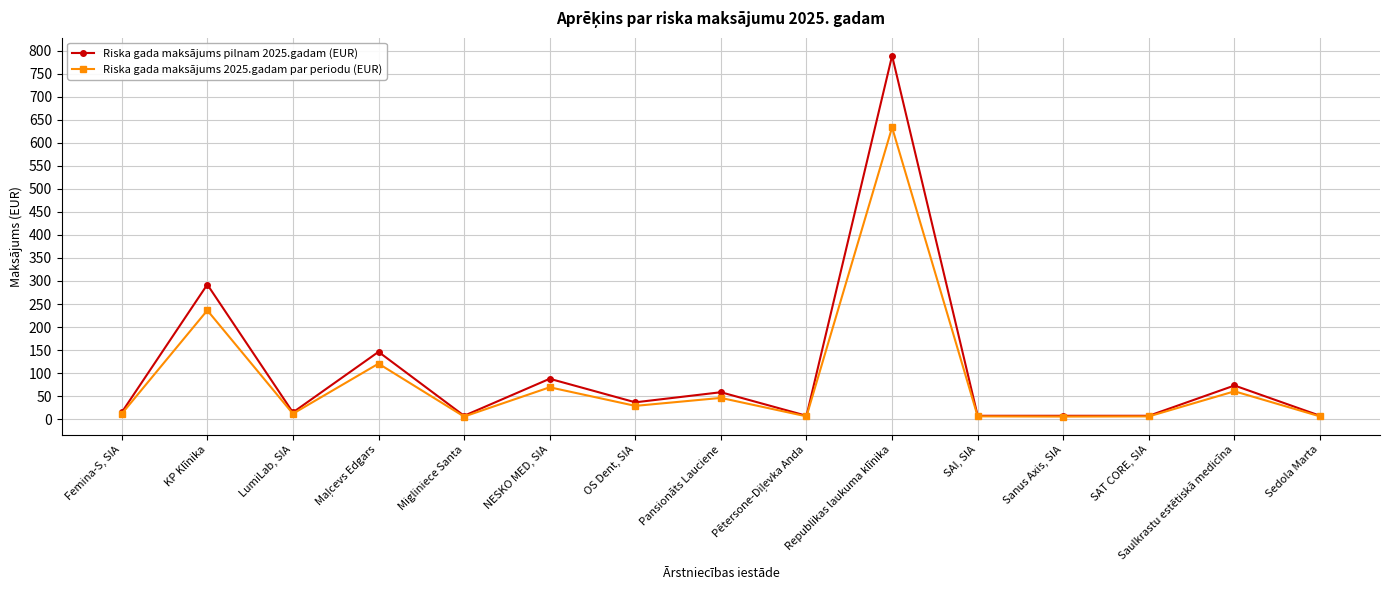

Where is Riska gada maksājums pilnam 2025.gadam (EUR) nearest to the value 398?

KP Klīnika